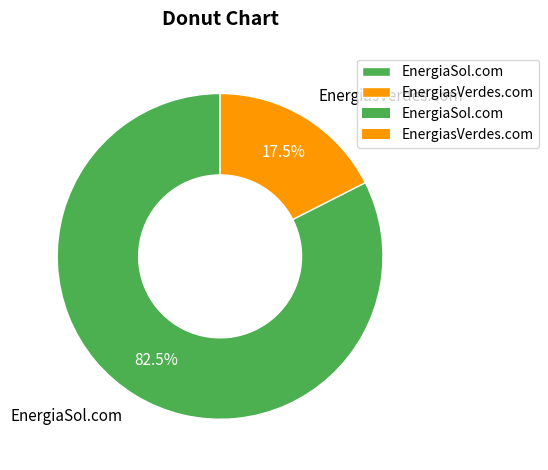

To the nearest percent, what is the difference between the largest and smallest slice percentages?

65%